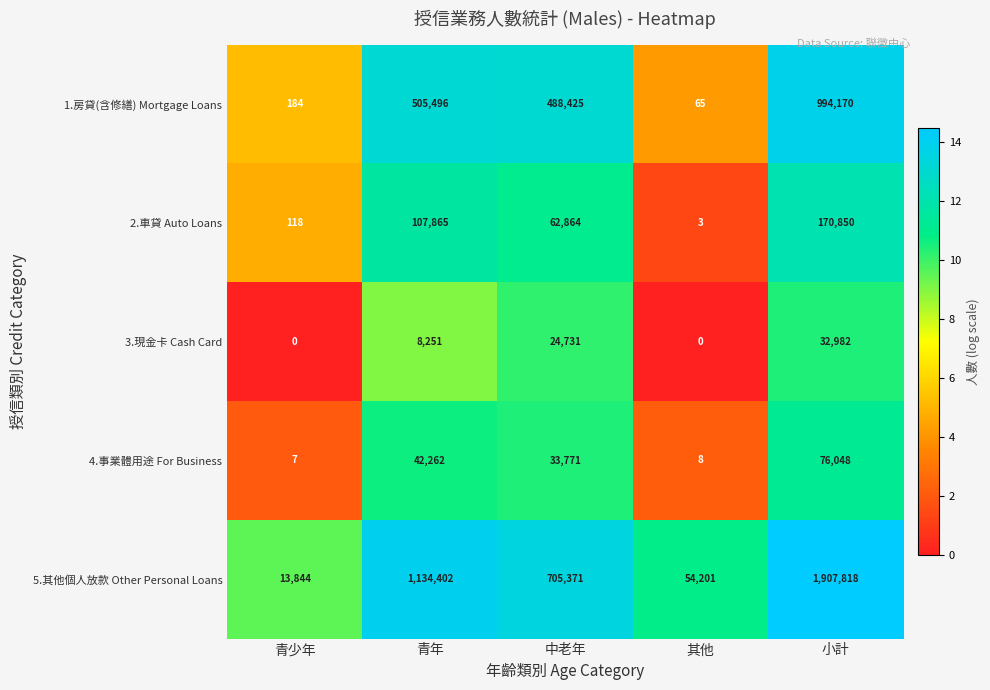

What is the difference between the highest and lowest values at 青年?

1126151